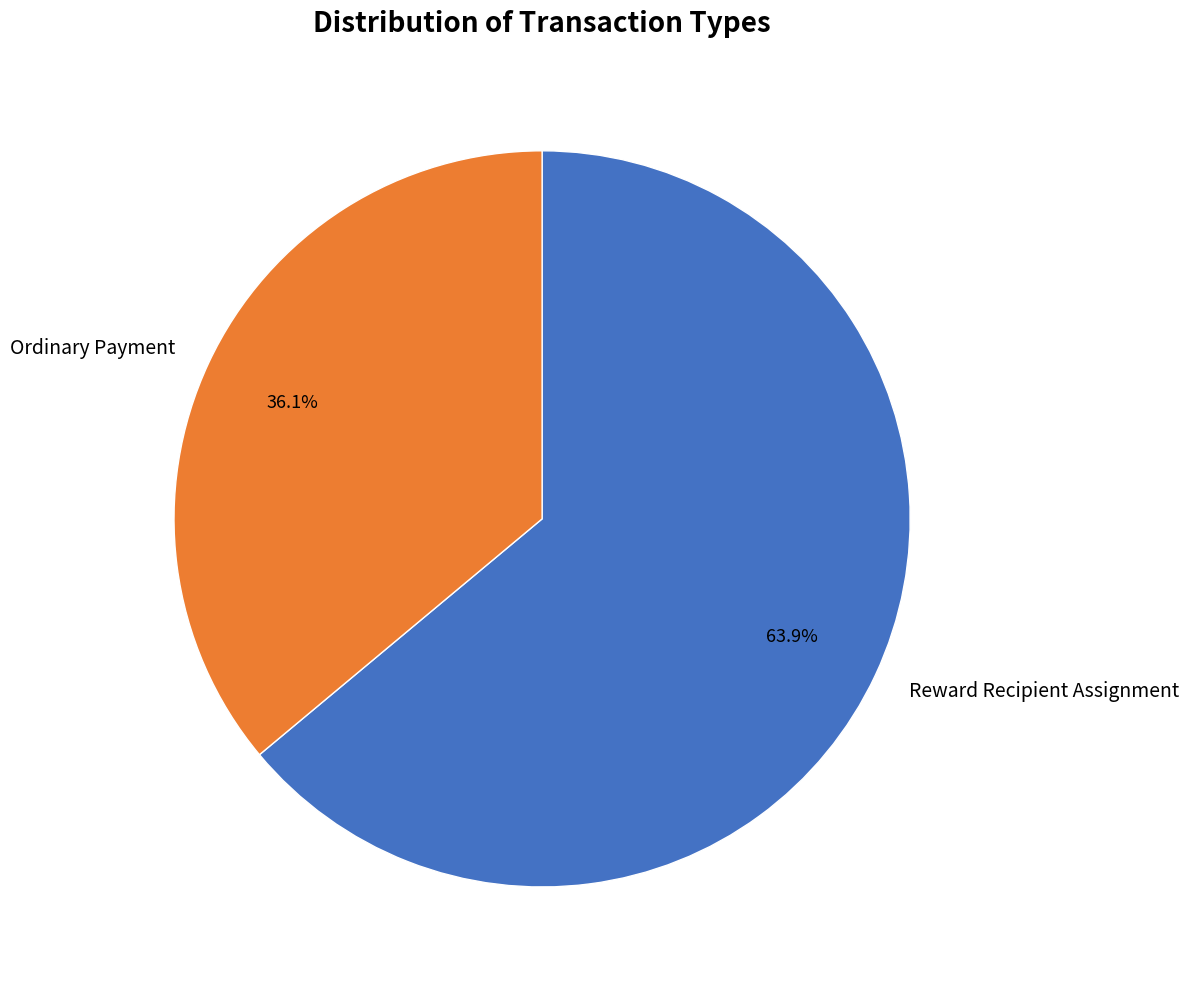

To the nearest percent, what is the difference between the largest and smallest slice percentages?

28%